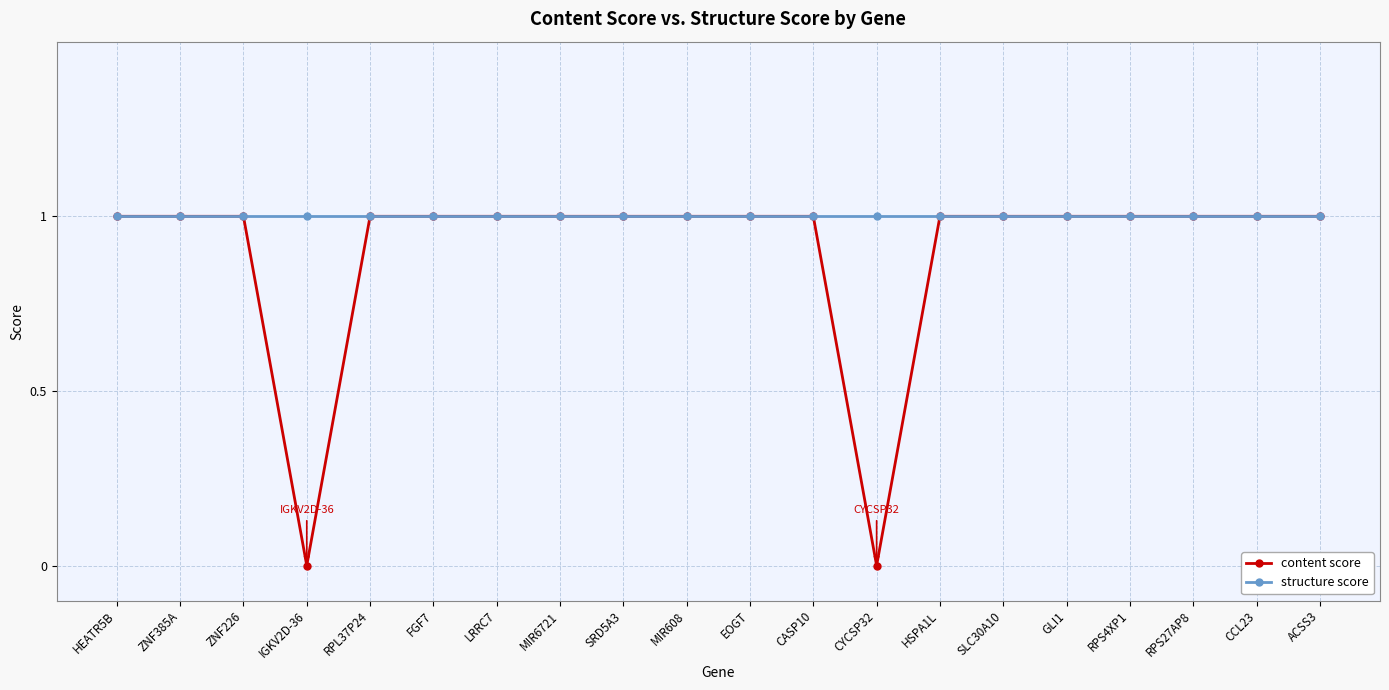

Reading left to right, extract all data points from this chart.

content score: 1	1	1	0	1	1	1	1	1	1	1	1	0	1	1	1	1	1	1	1
structure score: 1	1	1	1	1	1	1	1	1	1	1	1	1	1	1	1	1	1	1	1